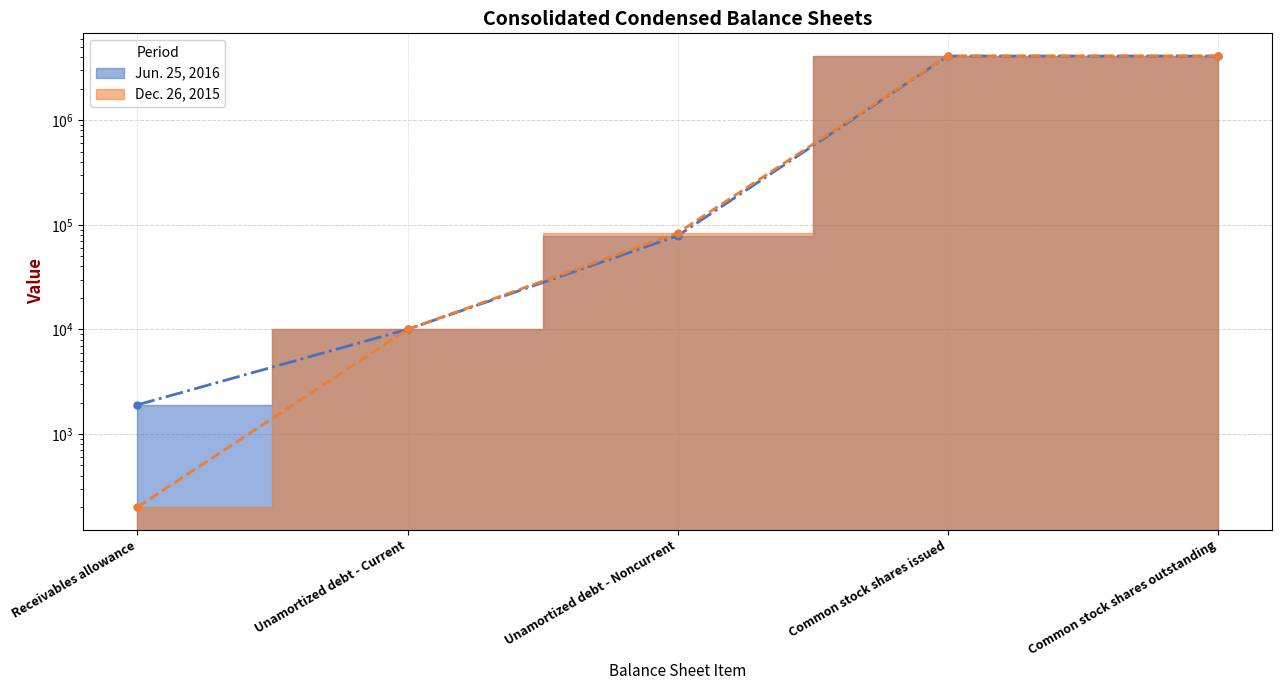

What is the sum of the Dec. 26, 2015 values at Receivables allowance and Common stock shares issued?

4124967